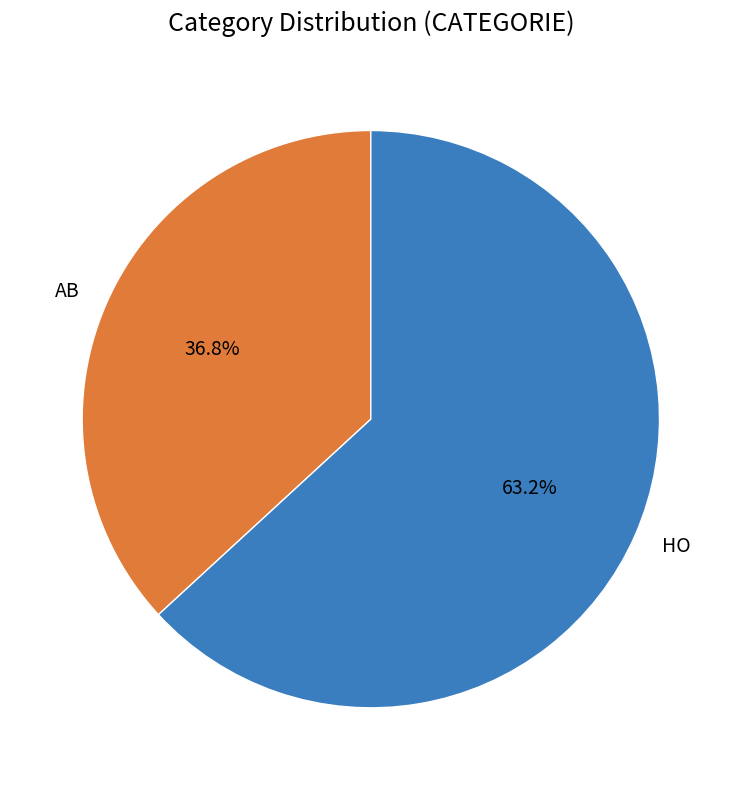

What is the largest slice in the pie chart?

HO